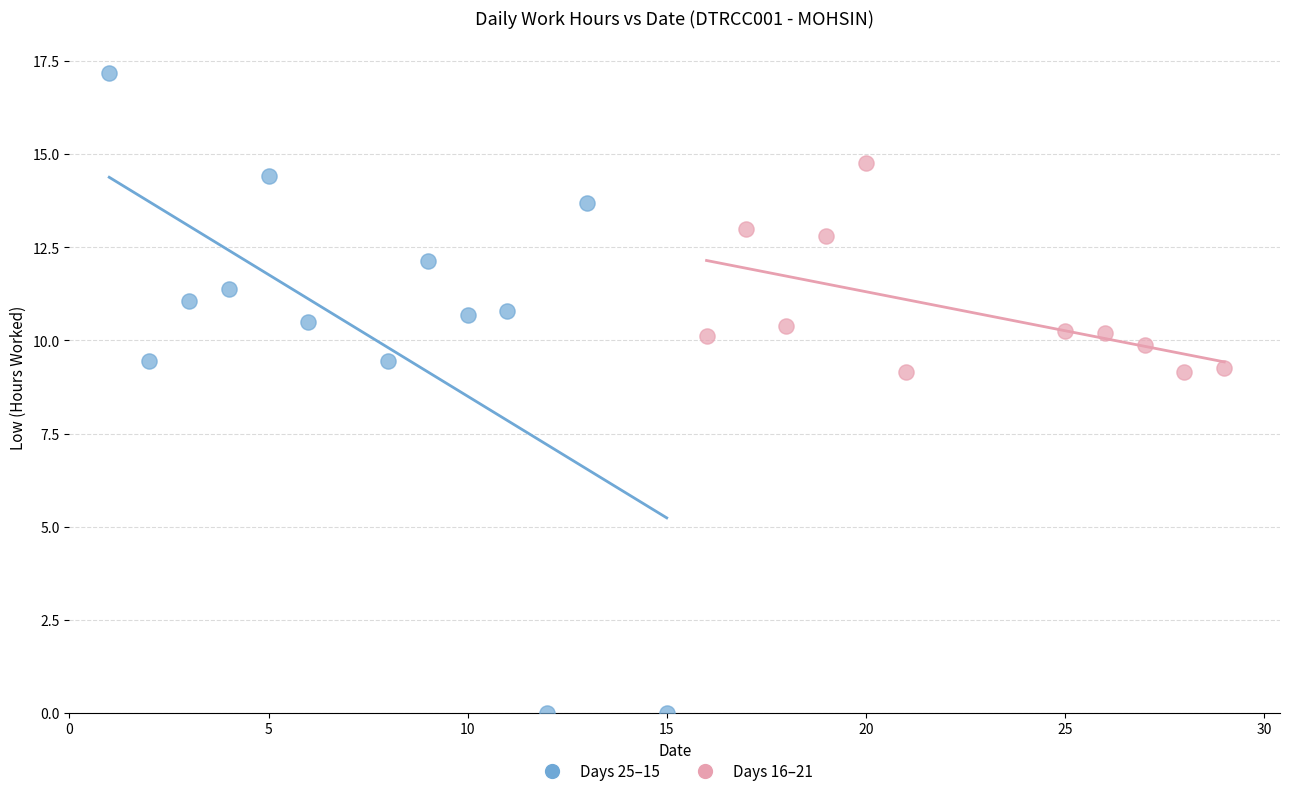

What are all the series names shown in the legend?

Days 25–15, Days 16–21